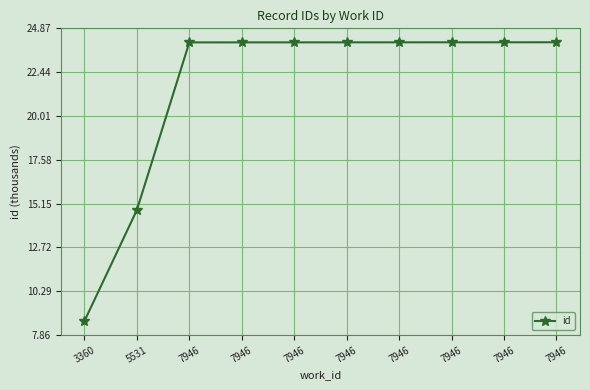

True or false: the data shows 24.1 at 7946.

True